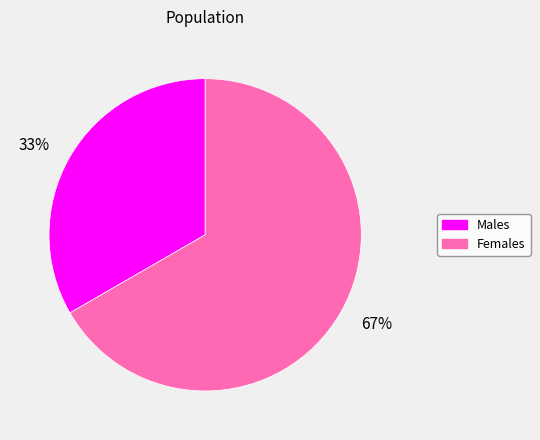

The Females slice represents 67% of the pie. True or false?

True